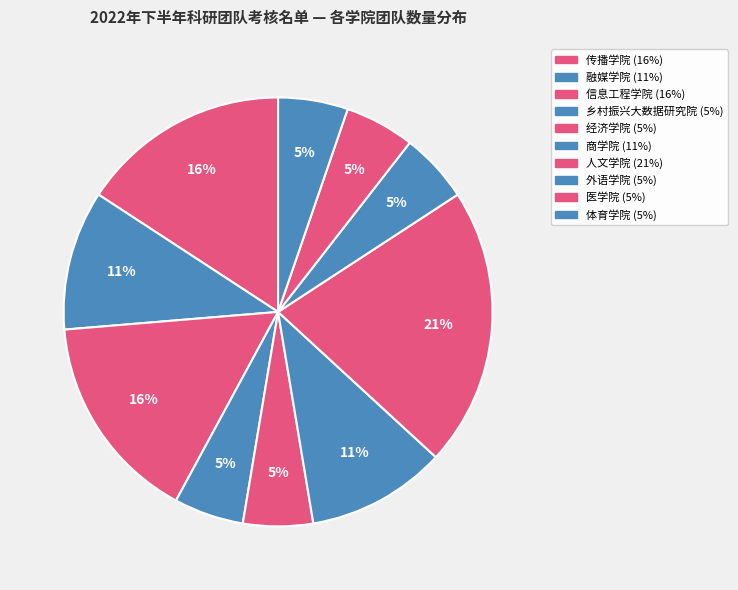

True or false: 信息工程学院 accounts for 9% of the total.

False